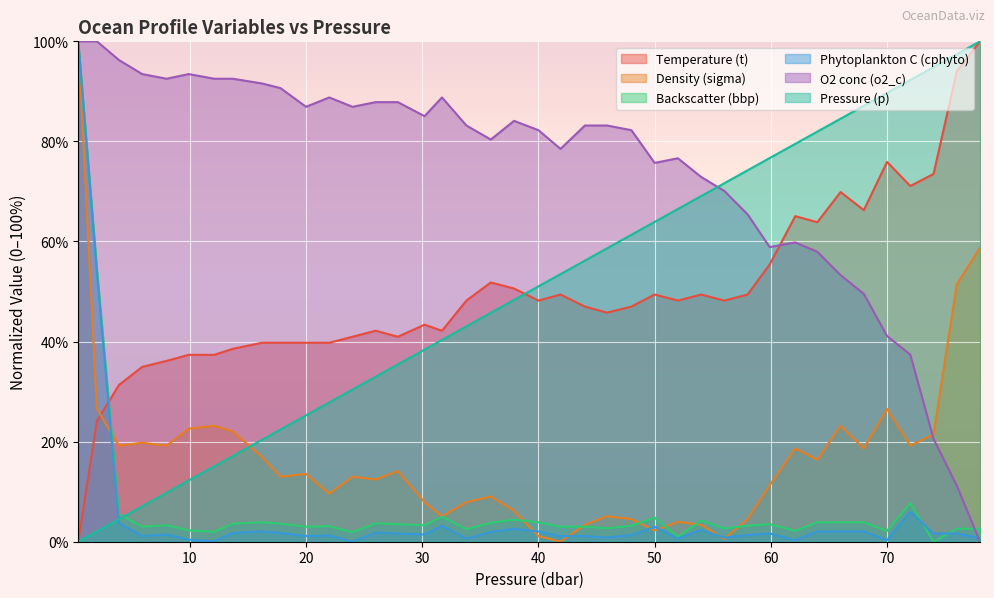

At 45.9, list the series in order from smallest to largest.

cphyto, bbp, sigma, t, p, o2_c